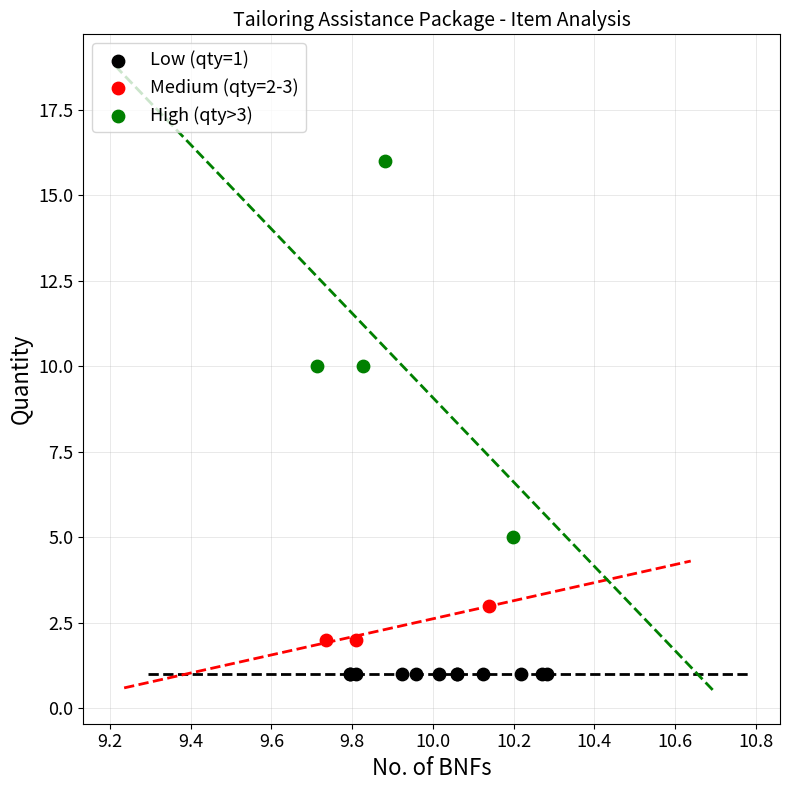

Which series reaches the maximum Y coordinate?

High (qty>3)